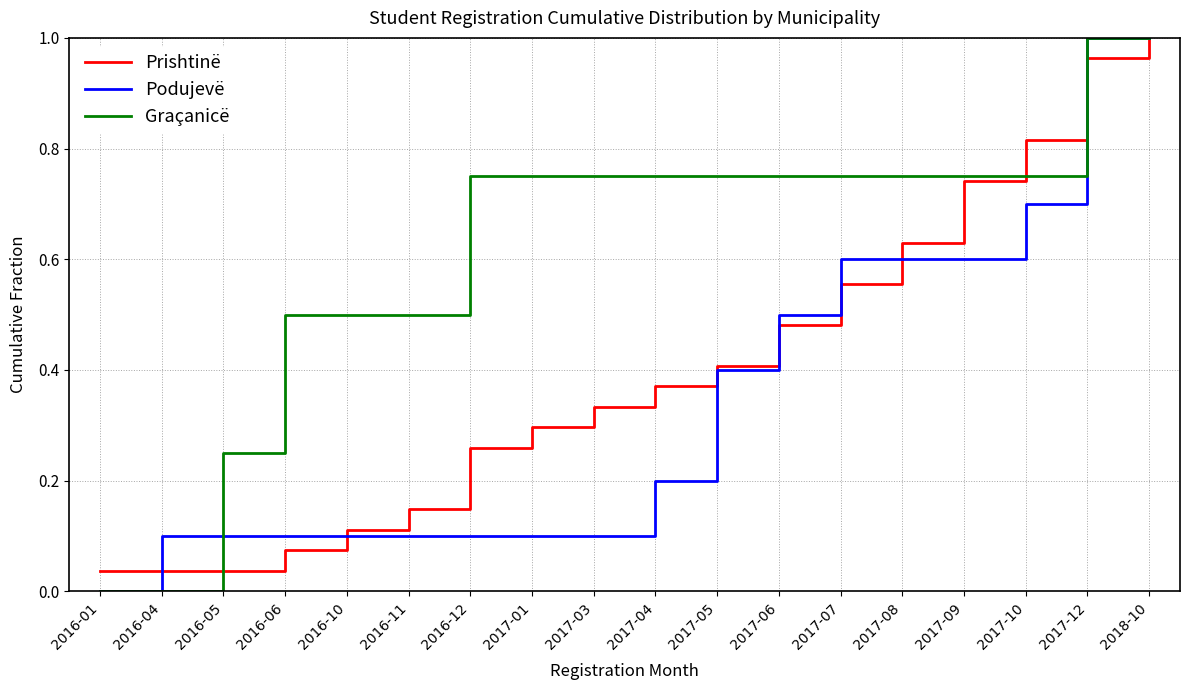

List the series in order of their overall mean, highest first.

Graçanicë, Prishtinë, Podujevë